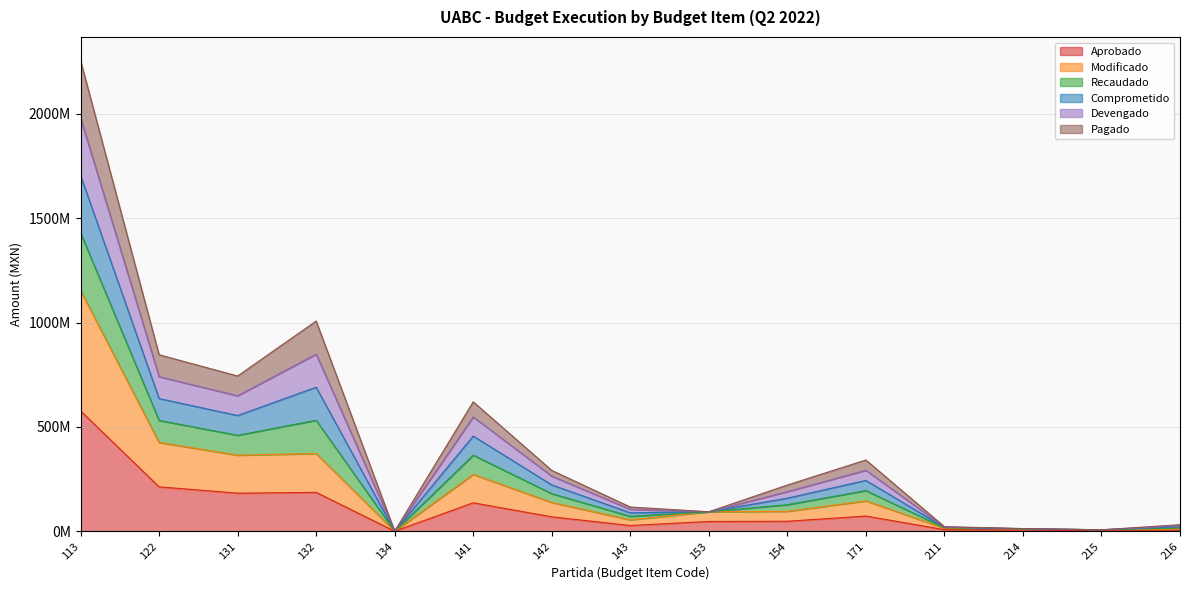

True or false: Recaudado and Modificado intersect in this chart.

False